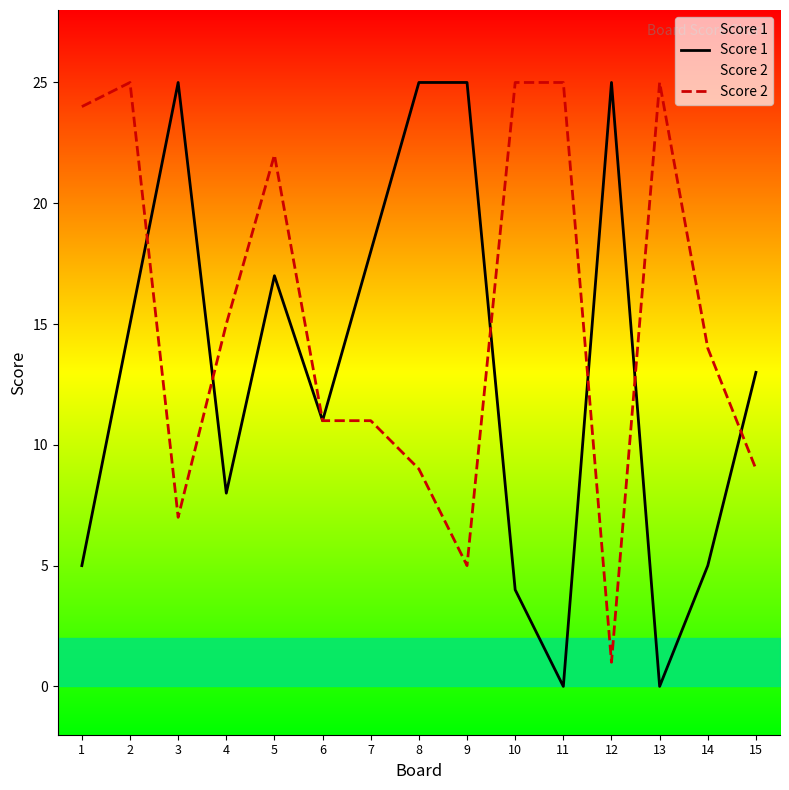

Reading left to right, list all the values displayed in this chart.

Score 1: 5	15	25	8	17	11	18	25	25	4	0	25	0	5	13
Score 2: 24	25	7	15	22	11	11	9	5	25	25	1	25	14	9